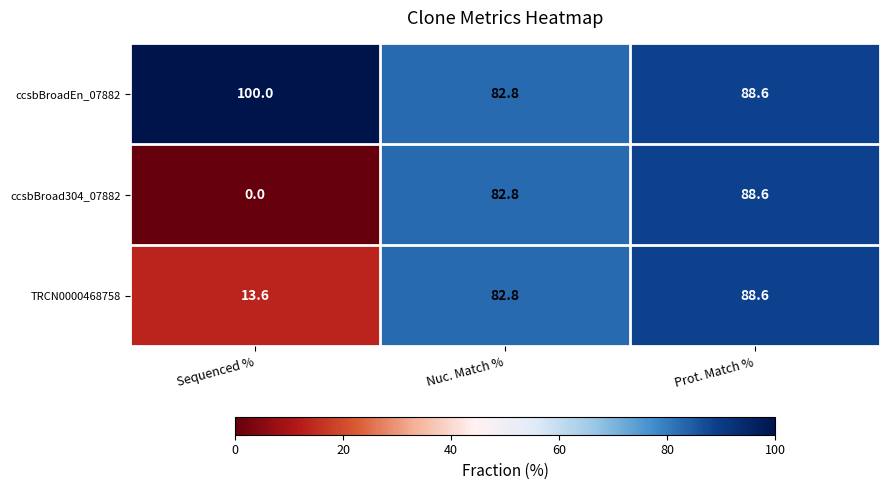

At which category does the chart reach its peak across all series?

Sequenced %